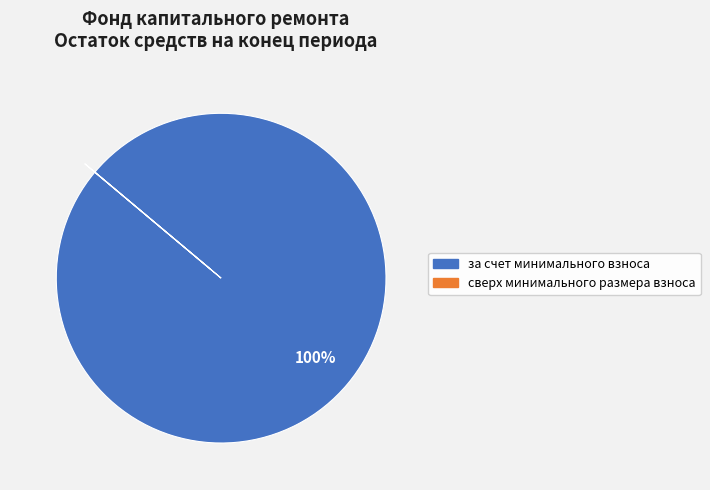

To the nearest percent, what percentage of the pie is за счет минимального взноса?

100%